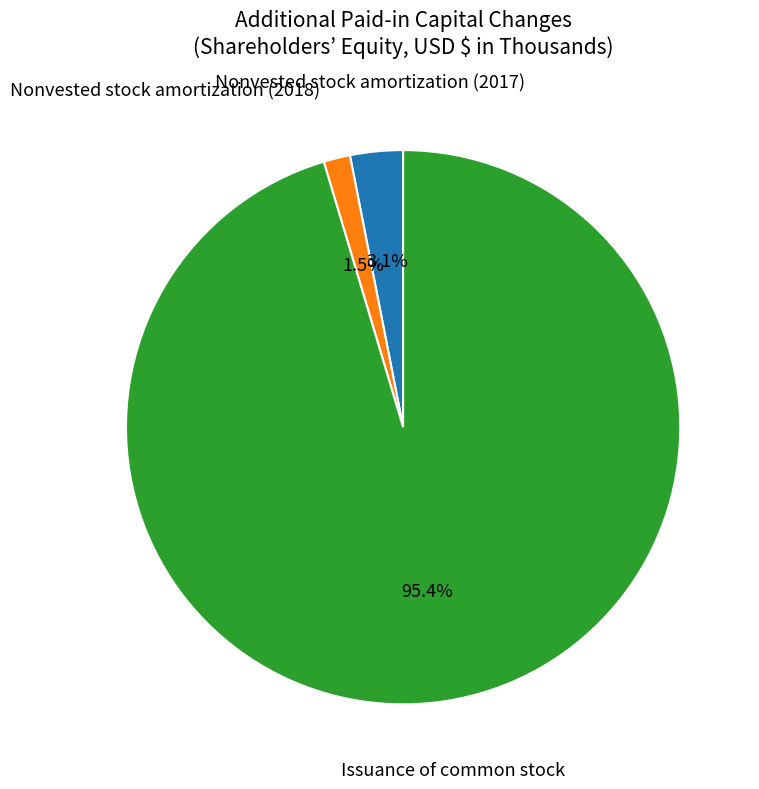

Is there a majority slice in this chart?

Yes